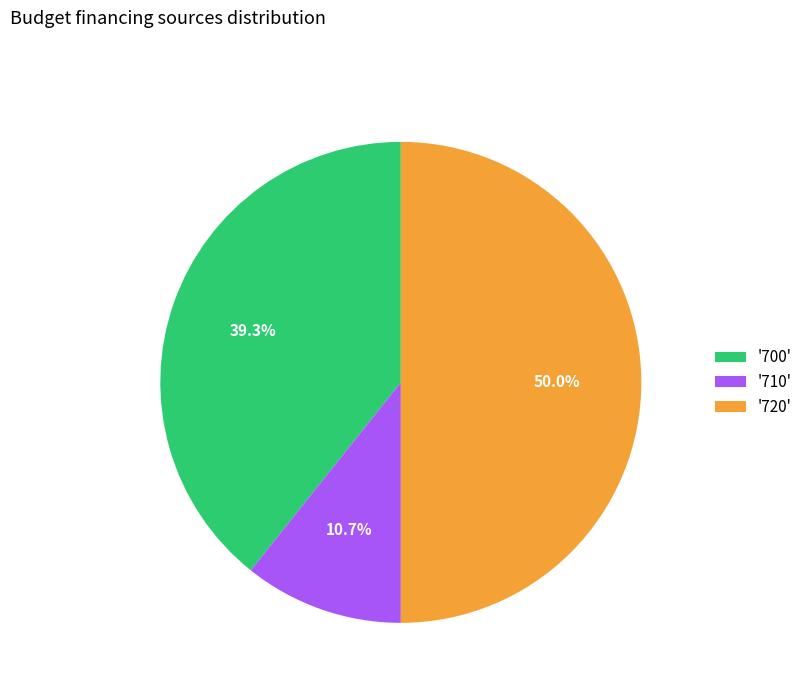

Which slice is the largest?

'720'